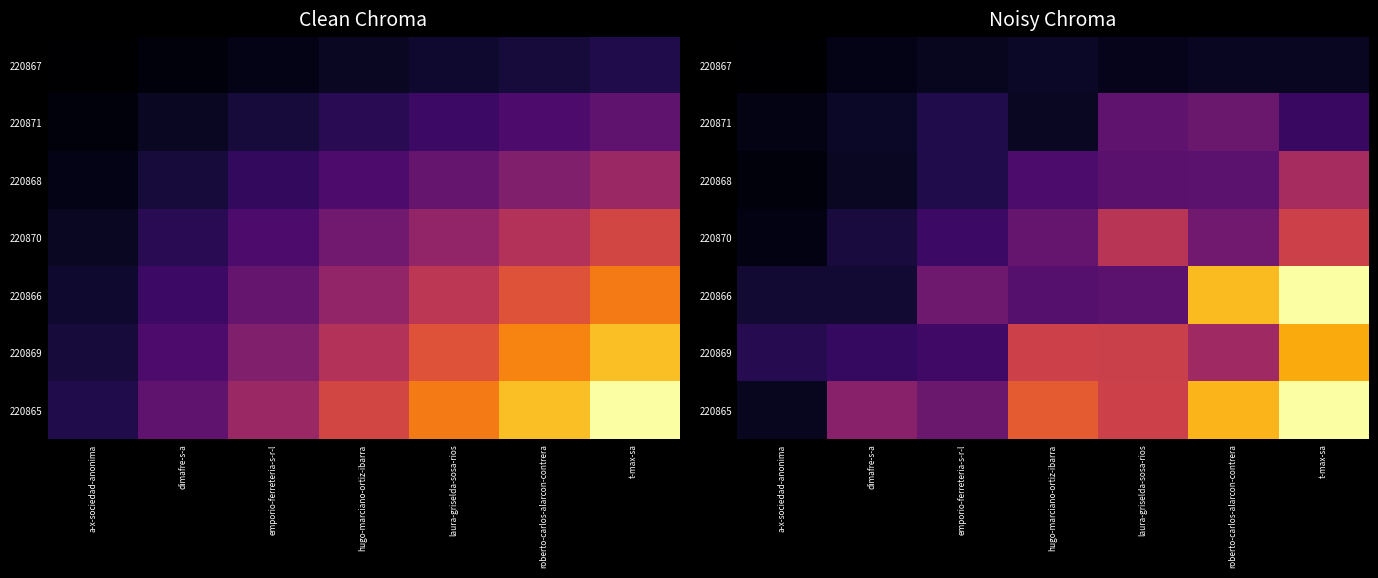

Rank the categories by 220867 value from lowest to highest.

a-x-sociedad-anonima, dimafre-s-a, laura-griselda-sosa-rios, emporio-ferreteria-s-r-l, t-max-sa, roberto-carlos-alarcon-contrera, hugo-marciano-ortiz-ibarra